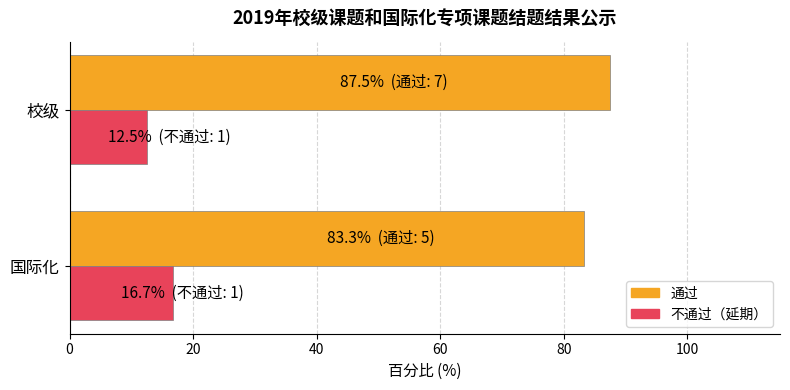

What is the difference between the maximum and minimum values in the 通过 series?

4.2